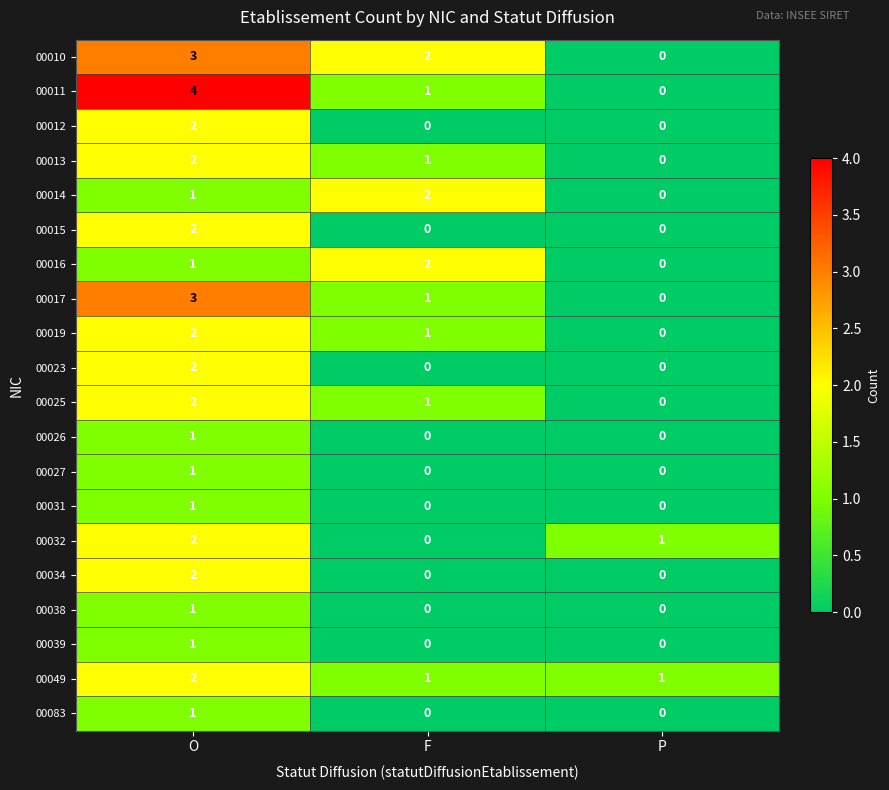

True or false: 00034 has a value of 1 at P.

False